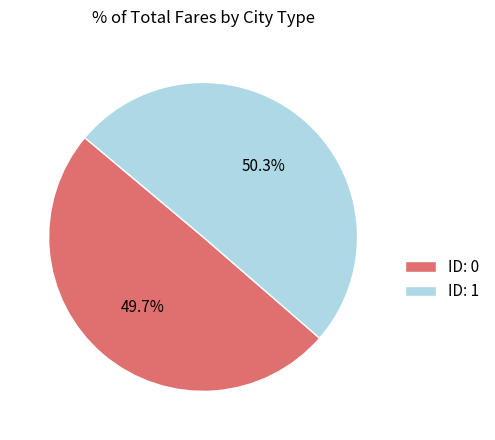

Which slice is the largest?

ID: 1